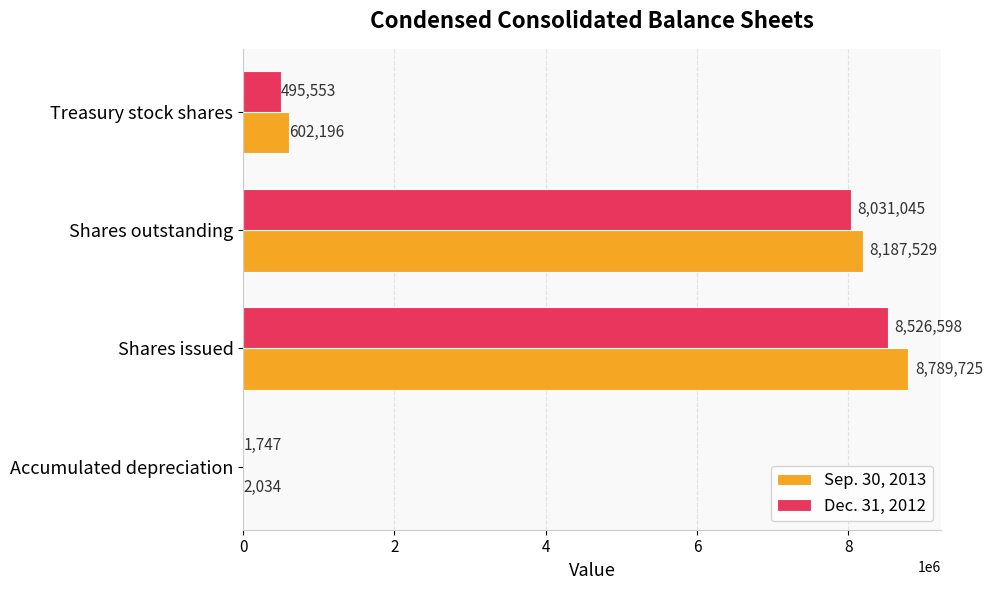

What is the approximate value of Dec. 31, 2012 at Treasury stock shares?

495553